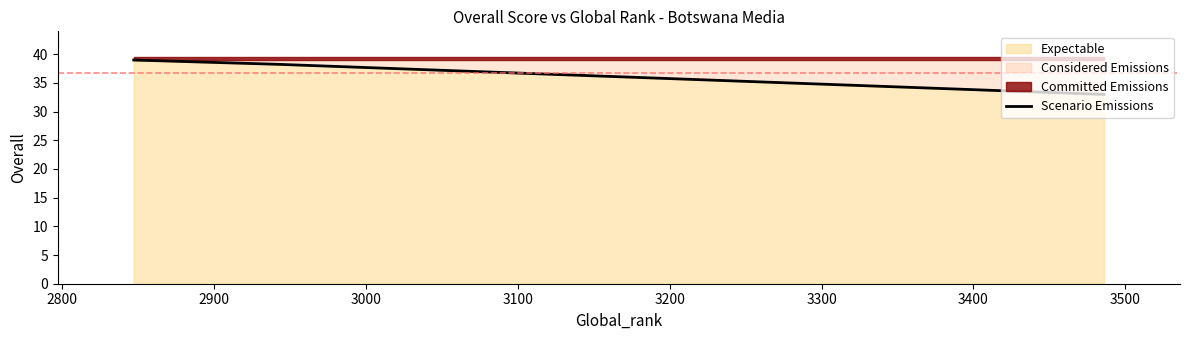

What is the minimum value for Scenario Emissions?

33.0